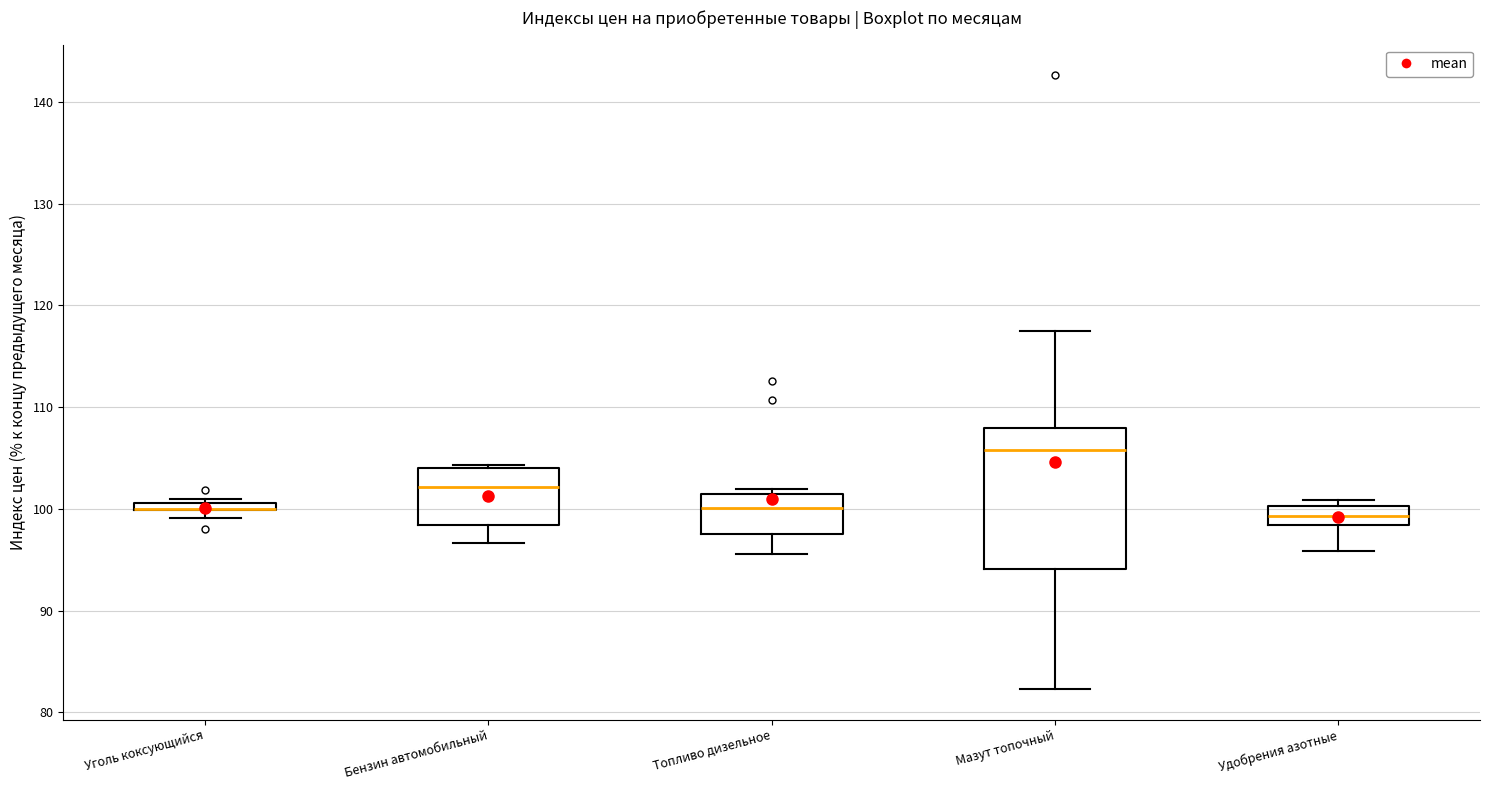

Where does the median line of the box for Удобрения азотные sit on the y-axis? The values are not printed on the chart, so give them approximately, as read against the axis.

99